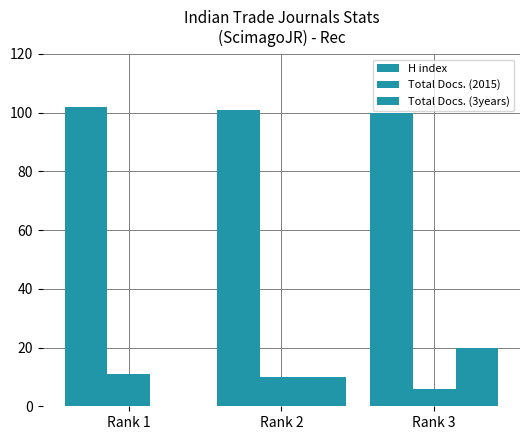

What is the sum of the H index values at Rank 2 and Rank 1?

203